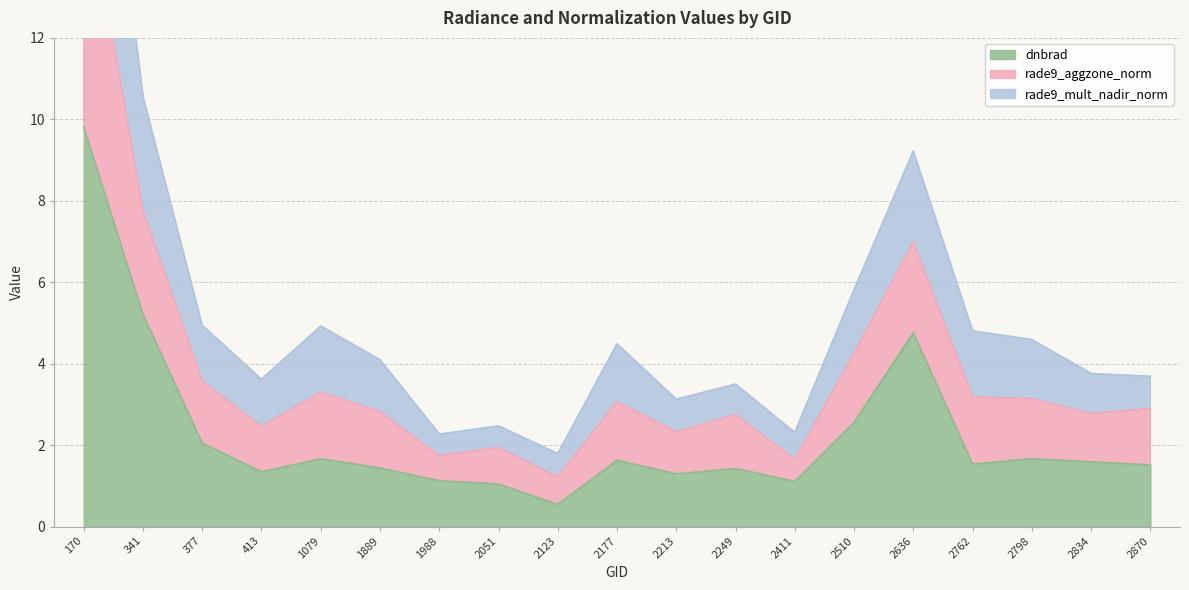

At which category does the chart reach its peak across all series?

170